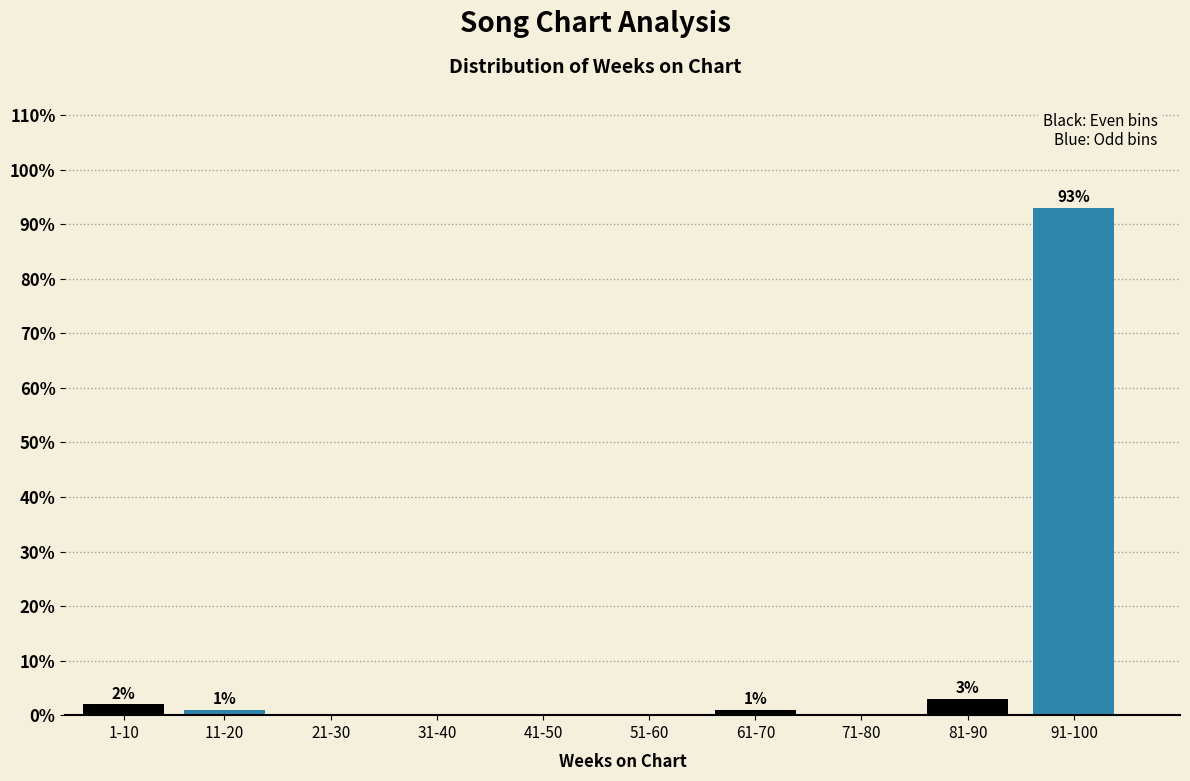

Reading right to left, extract all data points from this chart.

91-100=93	81-90=3	71-80=0	61-70=1	51-60=0	41-50=0	31-40=0	21-30=0	11-20=1	1-10=2